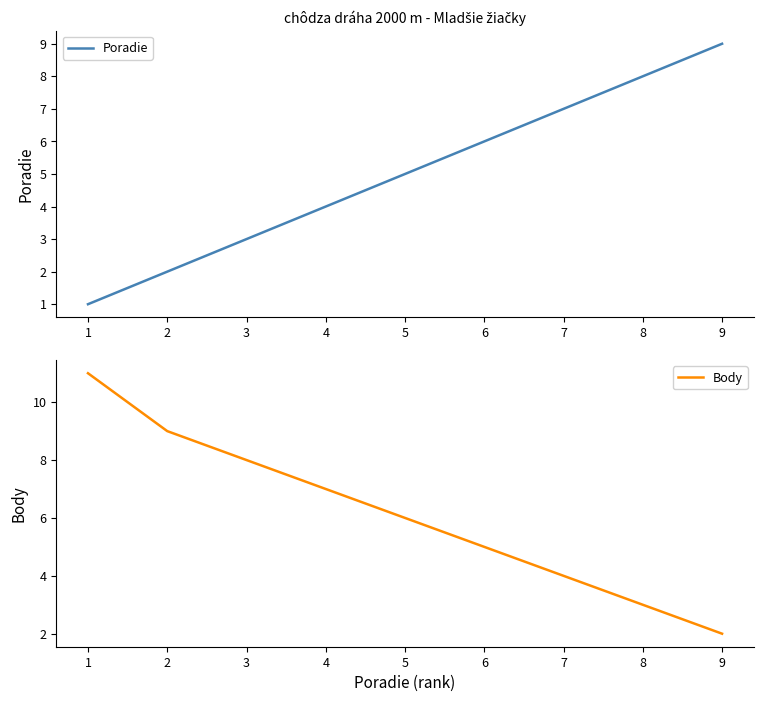

What are all the series names shown in the legend?

Poradie, Body